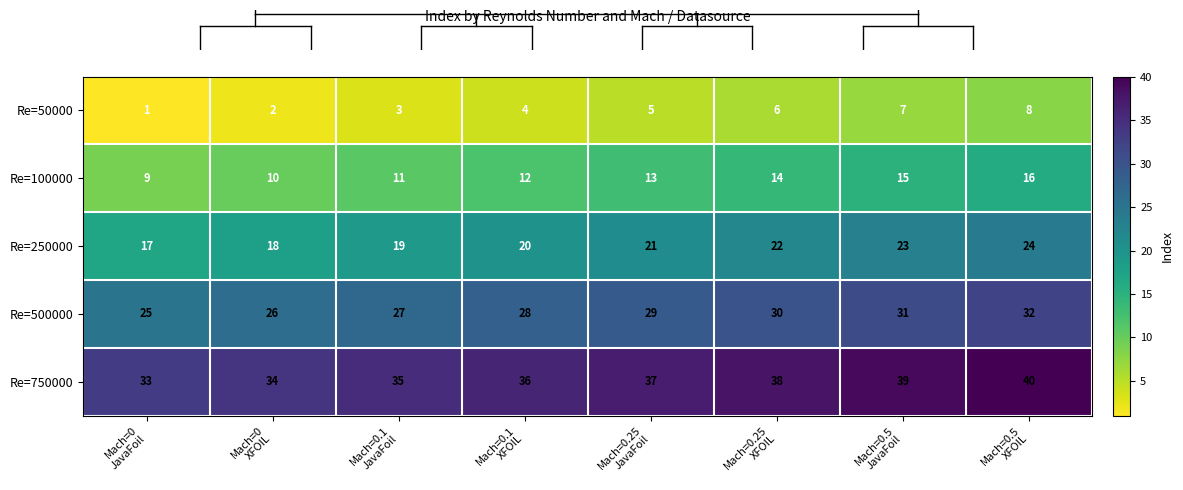

Rank the series by their average value, from lowest to highest.

Re=50000, Re=100000, Re=250000, Re=500000, Re=750000